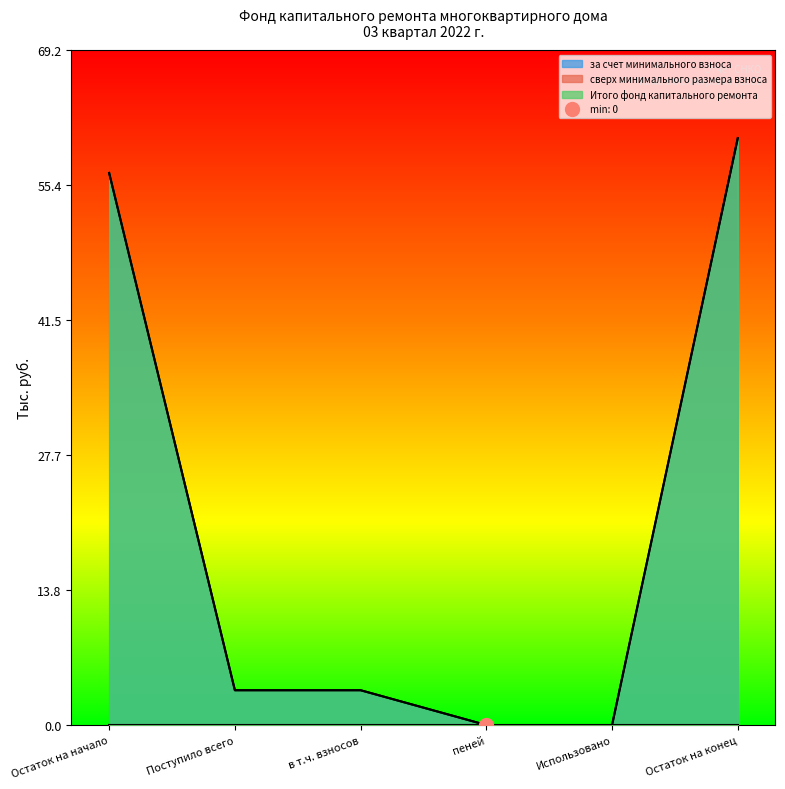

Which series has the largest total across all categories?

за счет минимального взноса